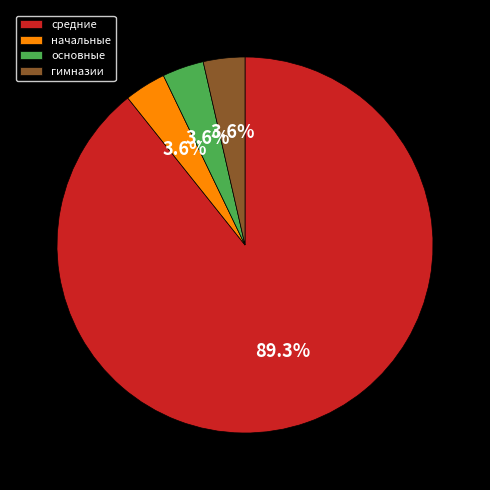

True or false: гимназии accounts for 10% of the total.

False